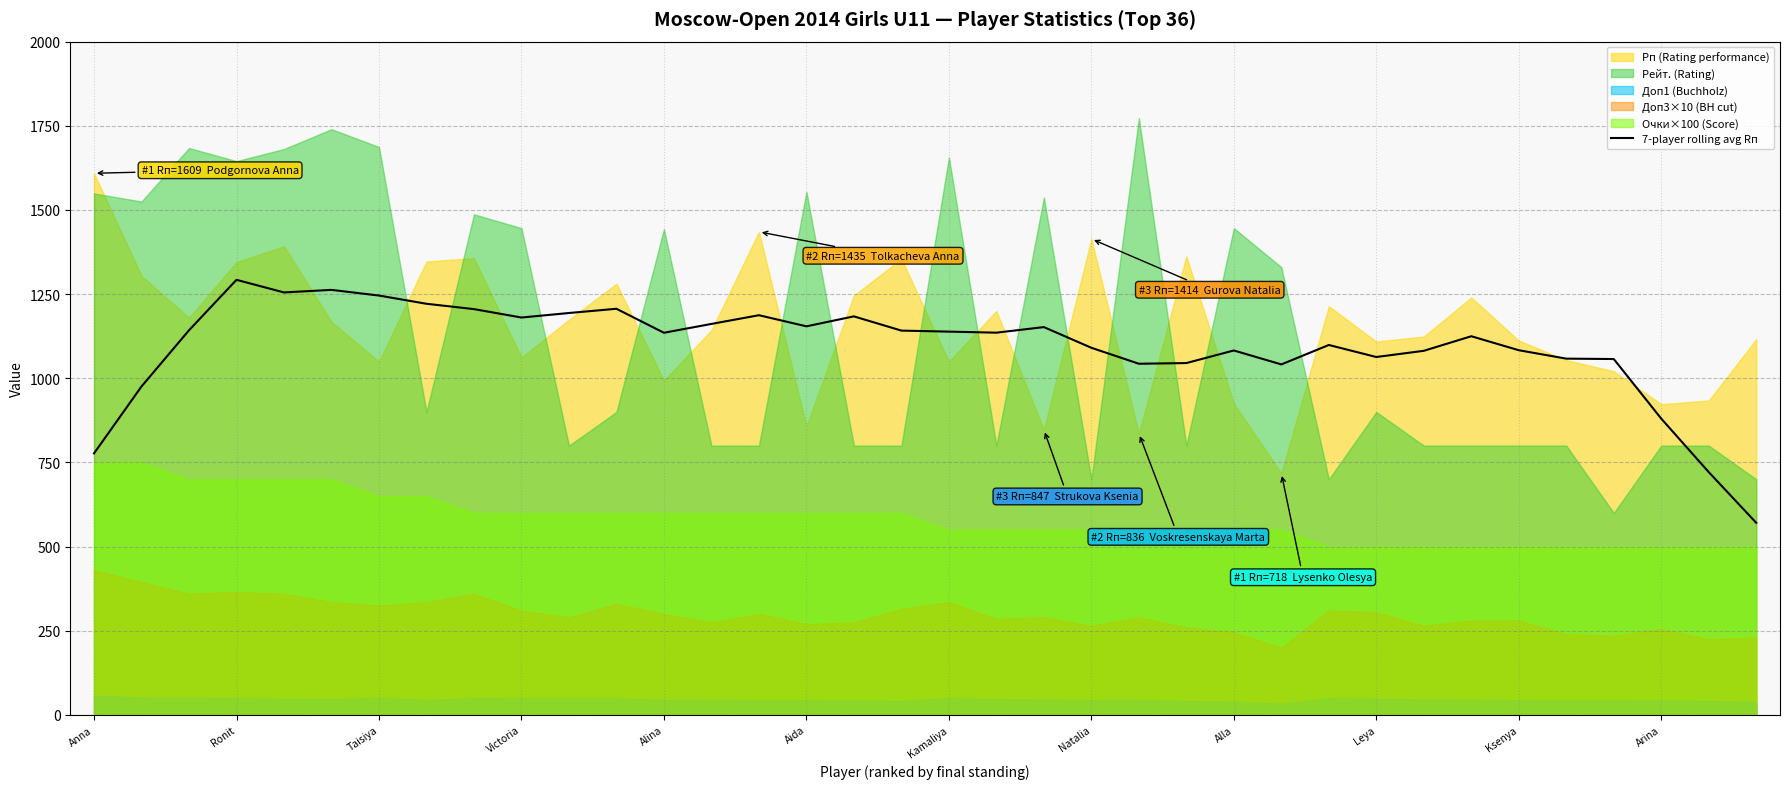

What is the minimum value for 7-player rolling avg Rп?

570.6